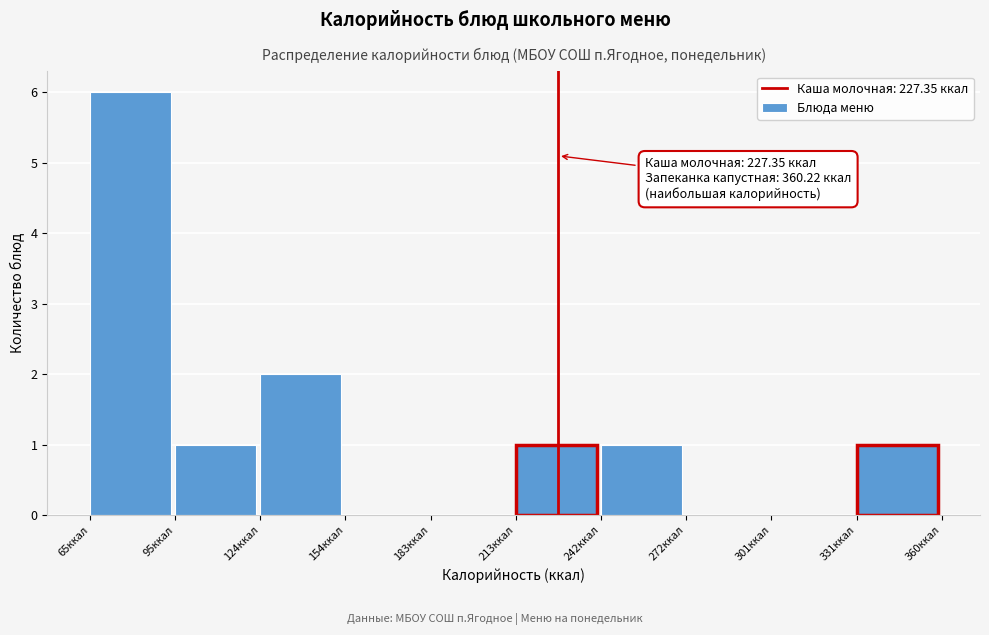

Which range on the x-axis has the tallest bar?

65 to 95